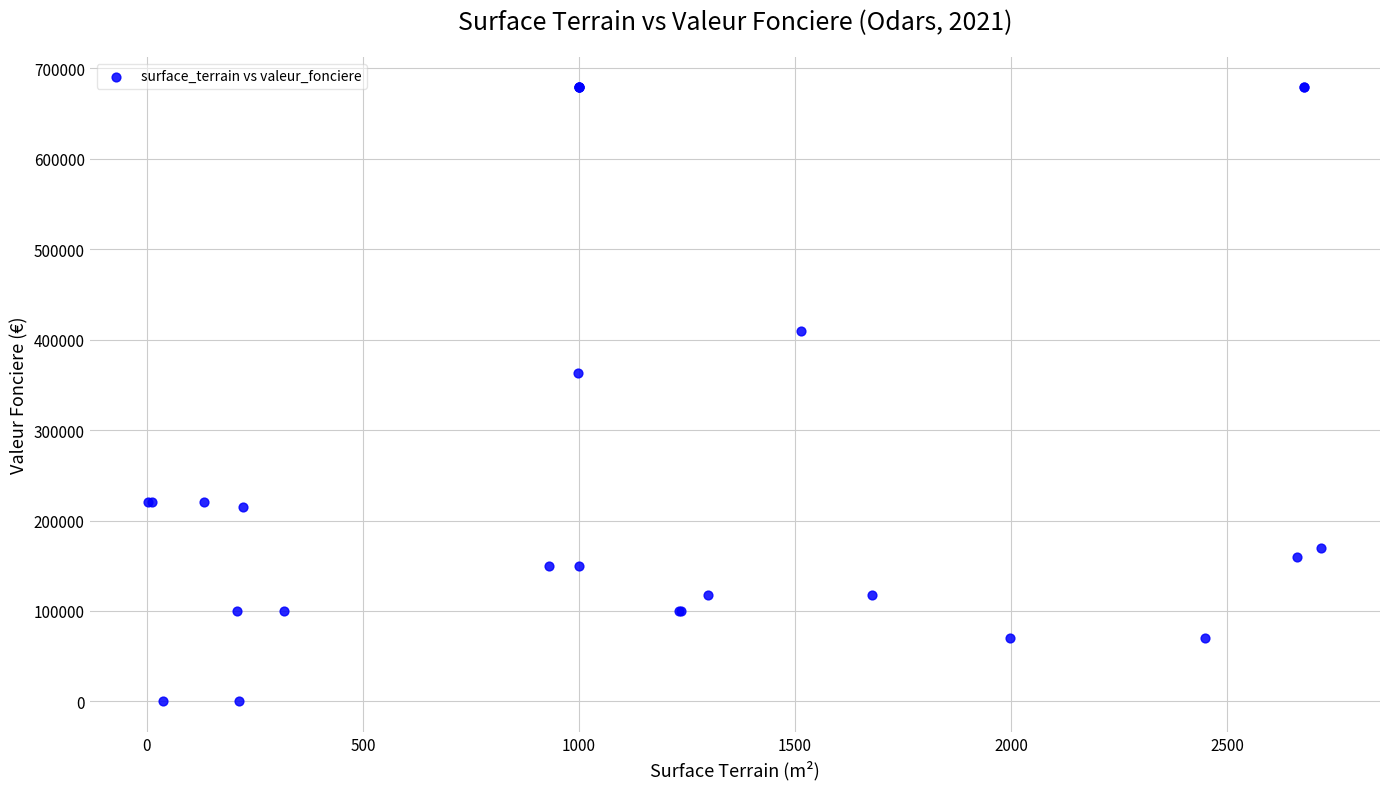

What Y value in the scatter plot is closest to 339500?

363150